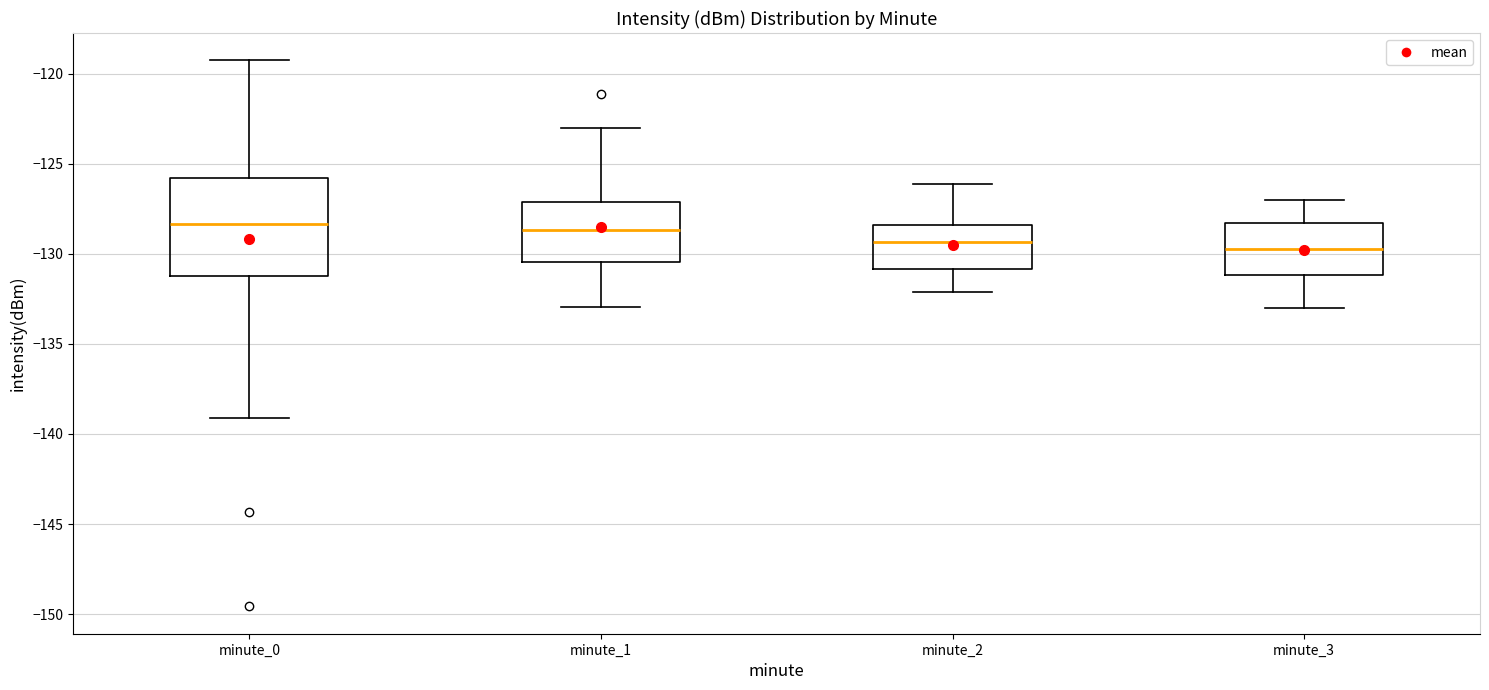

Reading left to right, transcribe this box plot: for each box, give where its median line is, the range the box spans, and where its two whiskers end, as read against the y-axis. The values are not printed on the chart, so give them approximately, as read against the axis.

minute_0: median -128.5, box -131.5 to -126.0, whiskers -139.0 to -119.5
minute_1: median -128.5, box -130.5 to -127.0, whiskers -133.0 to -123.0
minute_2: median -129.5, box -131.0 to -128.5, whiskers -132.0 to -126.0
minute_3: median -129.5, box -131.0 to -128.5, whiskers -133.0 to -127.0